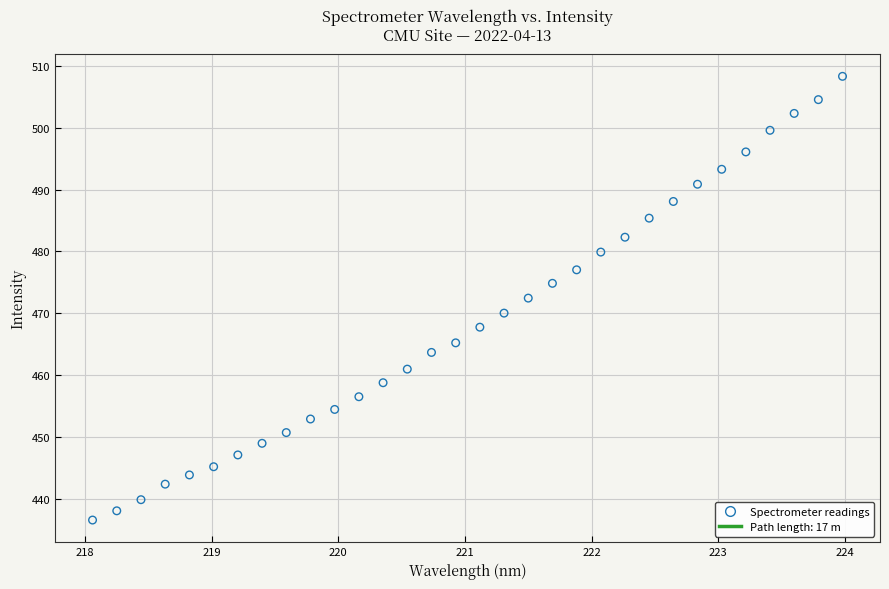

What is the range of X values (max minus min)?

5.9